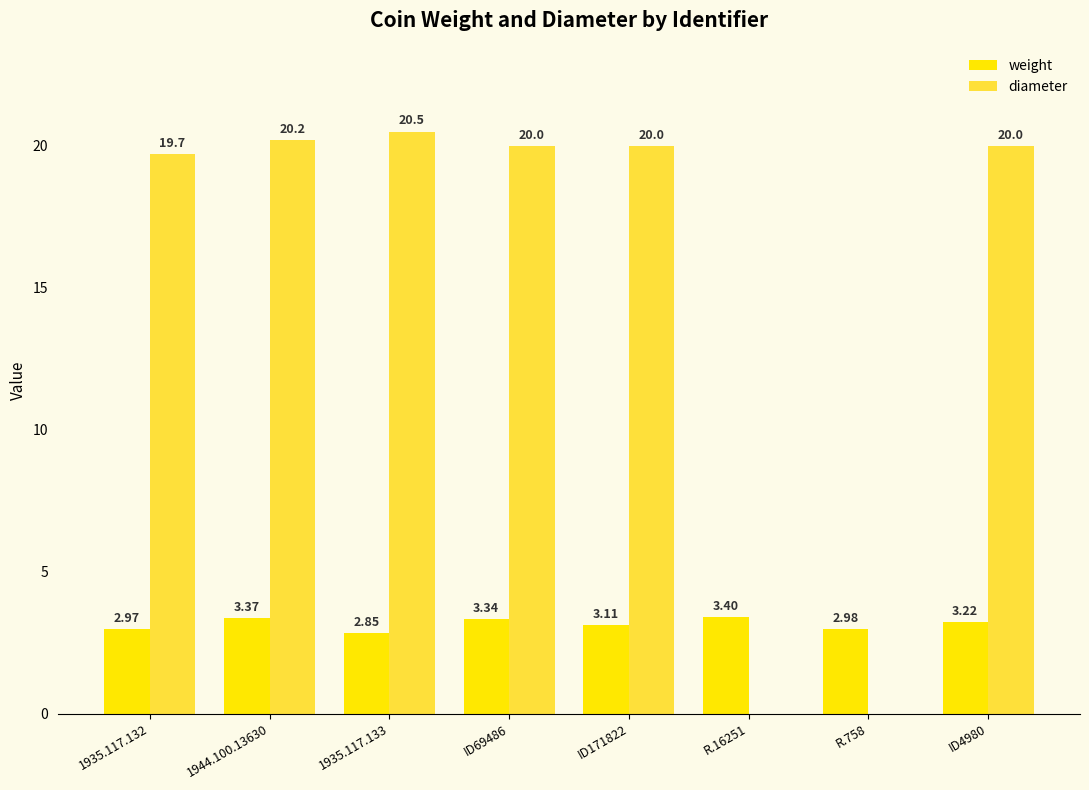

Rank the series by their average value, from highest to lowest.

diameter, weight